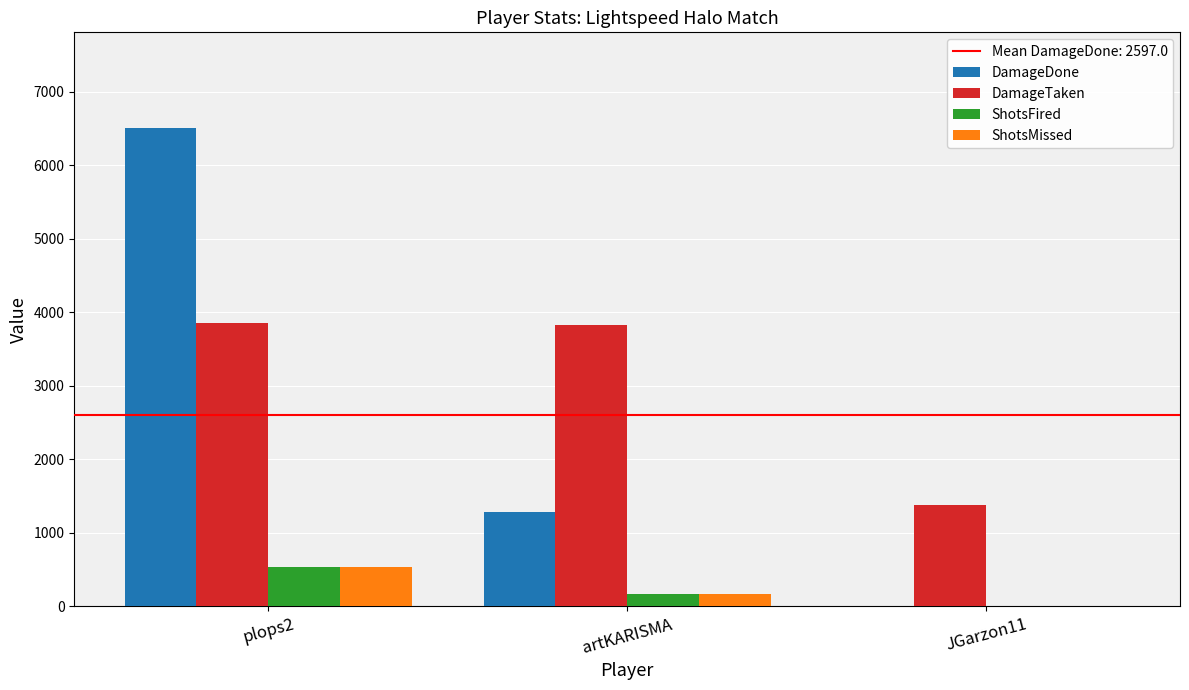

What is the average value of the ShotsFired series?

235